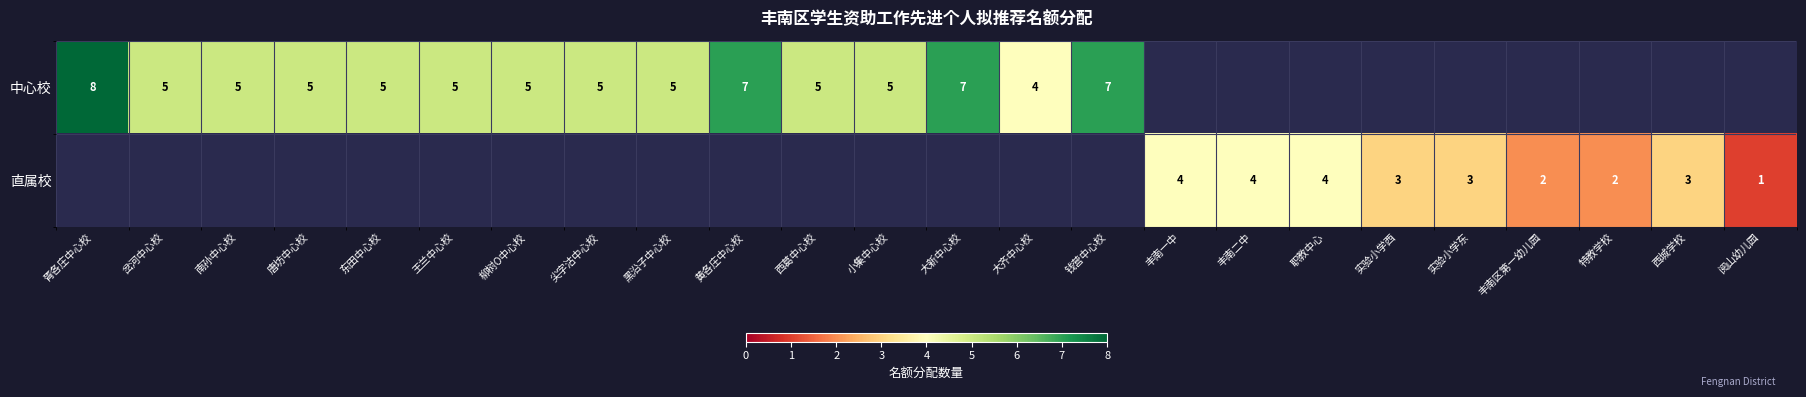

What is the sum of the 中心校 values at 黄各庄中心校 and 钱营中心校?

14